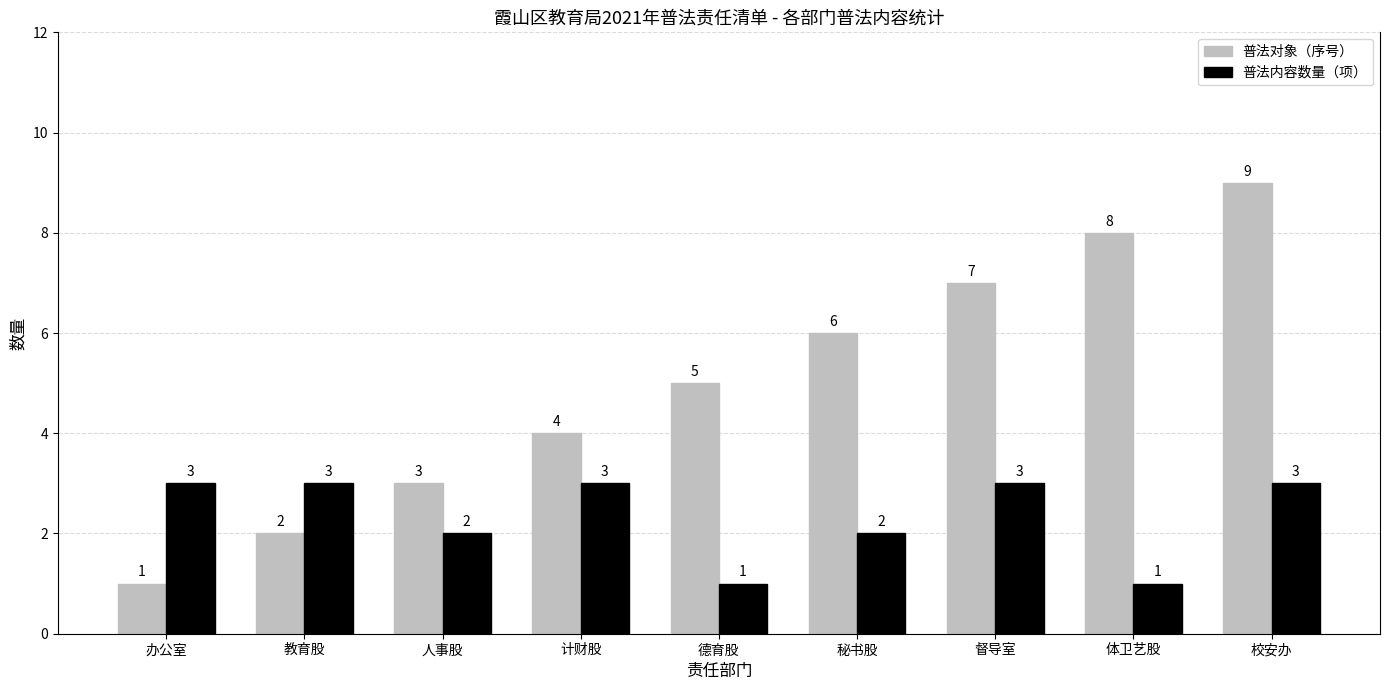

What is the approximate value of 普法对象（序号） at 秘书股?

6